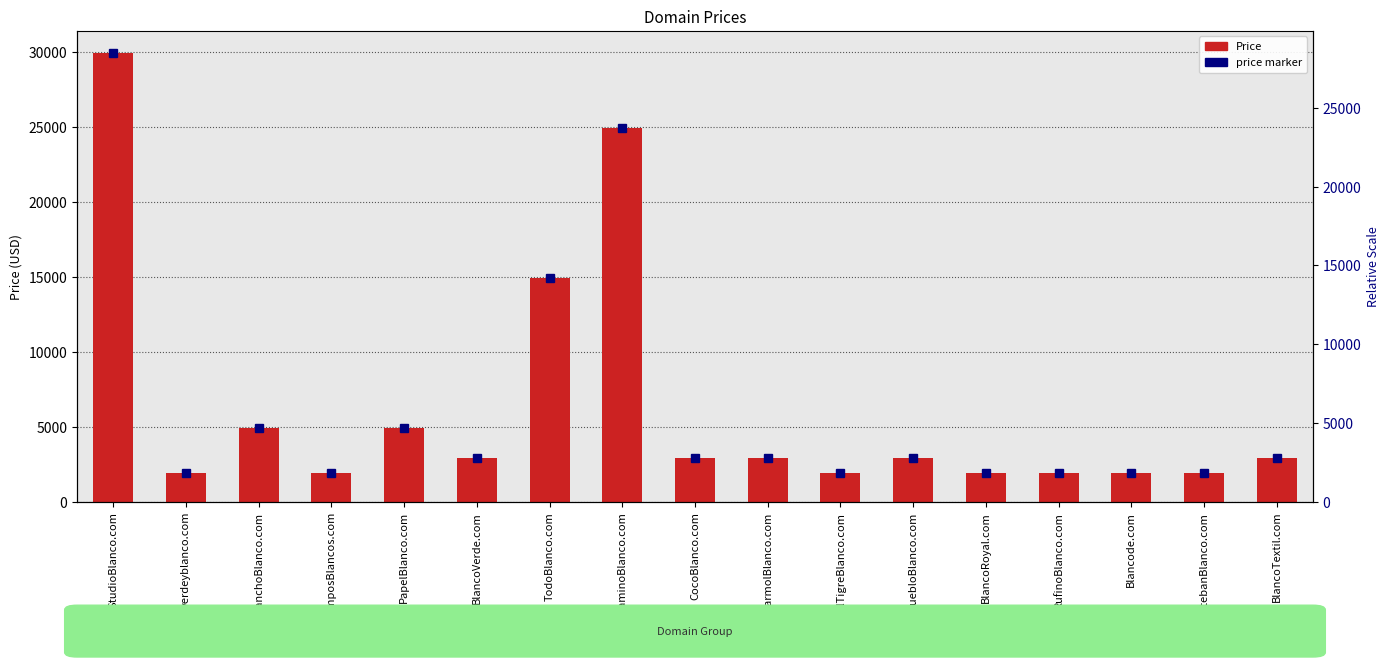

Is the value of price marker at PuebloBlanco.com greater than the value of Price at BlancoVerde.com?

No